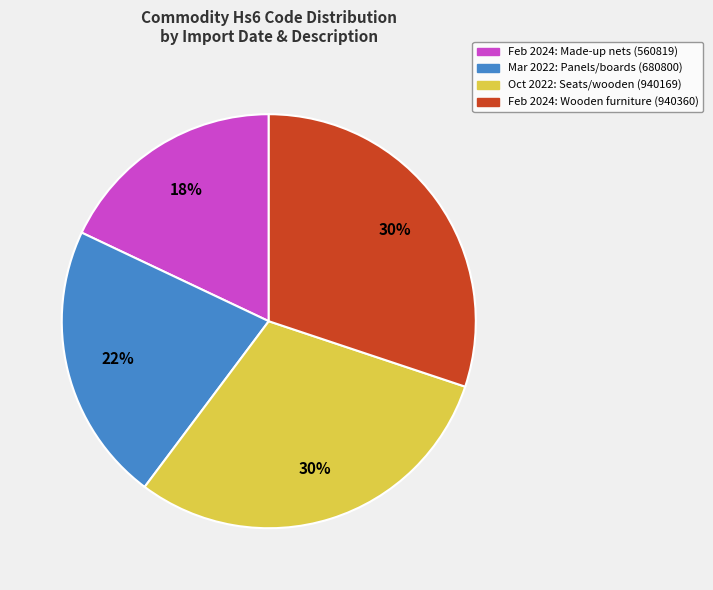

To the nearest percent, what is the difference between the largest and smallest slice percentages?

12%